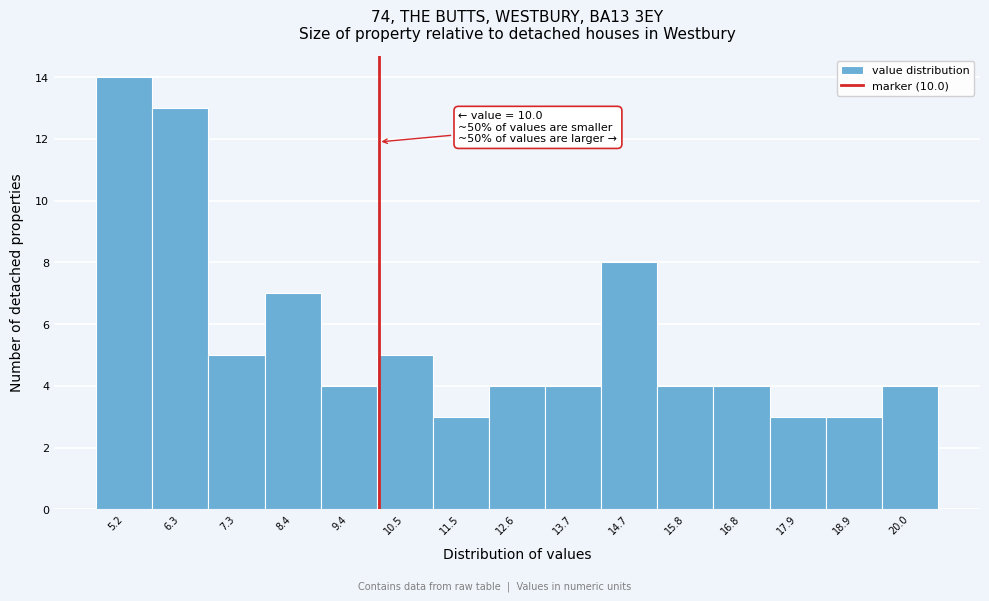

Over which range of the x-axis is the bar tallest?

4.8 to 5.8